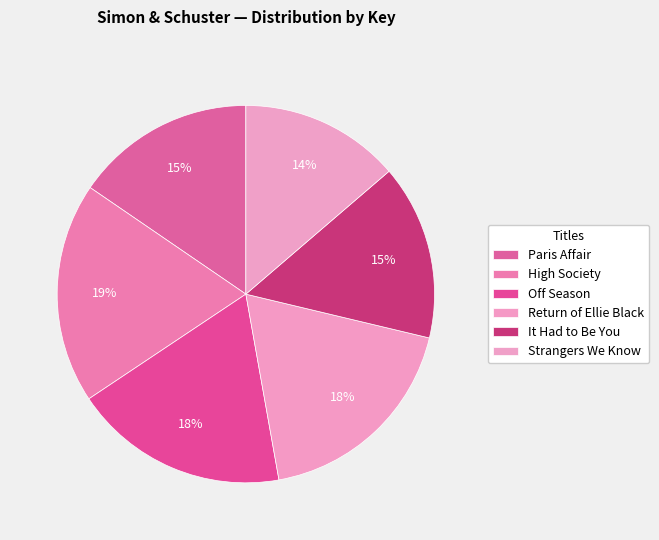

What portion of the pie excludes Off Season?

81.6%